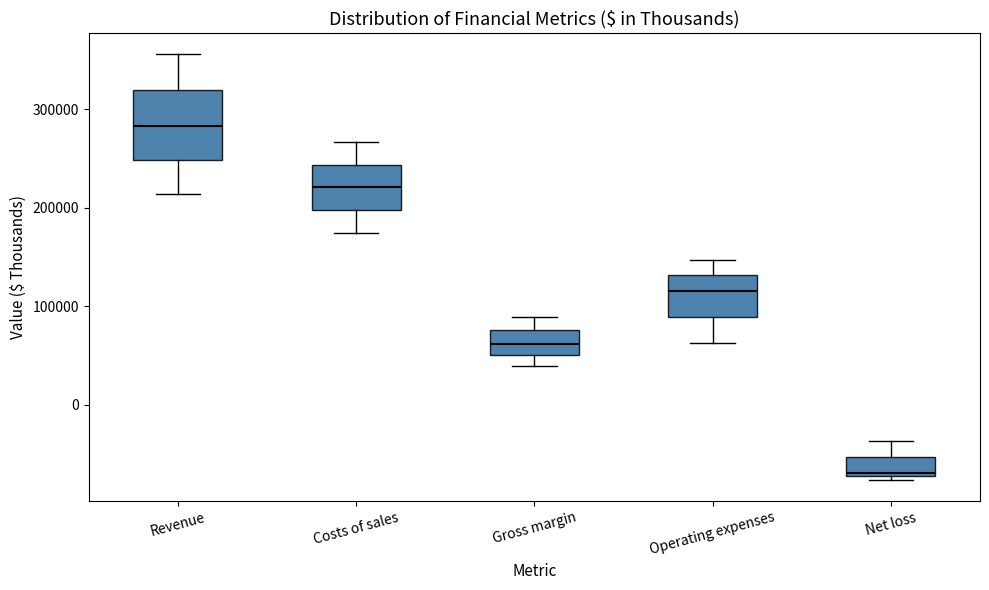

Reading left to right, transcribe this box plot: for each box, give where its median line is, the range the box spans, and where its two whiskers end, as read against the y-axis. The values are not printed on the chart, so give them approximately, as read against the axis.

Revenue: median 280000, box 250000 to 320000, whiskers 210000 to 360000
Costs of sales: median 220000, box 200000 to 240000, whiskers 170000 to 270000
Gross margin: median 60000, box 50000 to 80000, whiskers 40000 to 90000
Operating expenses: median 120000, box 90000 to 130000, whiskers 60000 to 150000
Net loss: median -70000 (just above the box's lower edge), box -70000 to -50000, whiskers -80000 to -40000